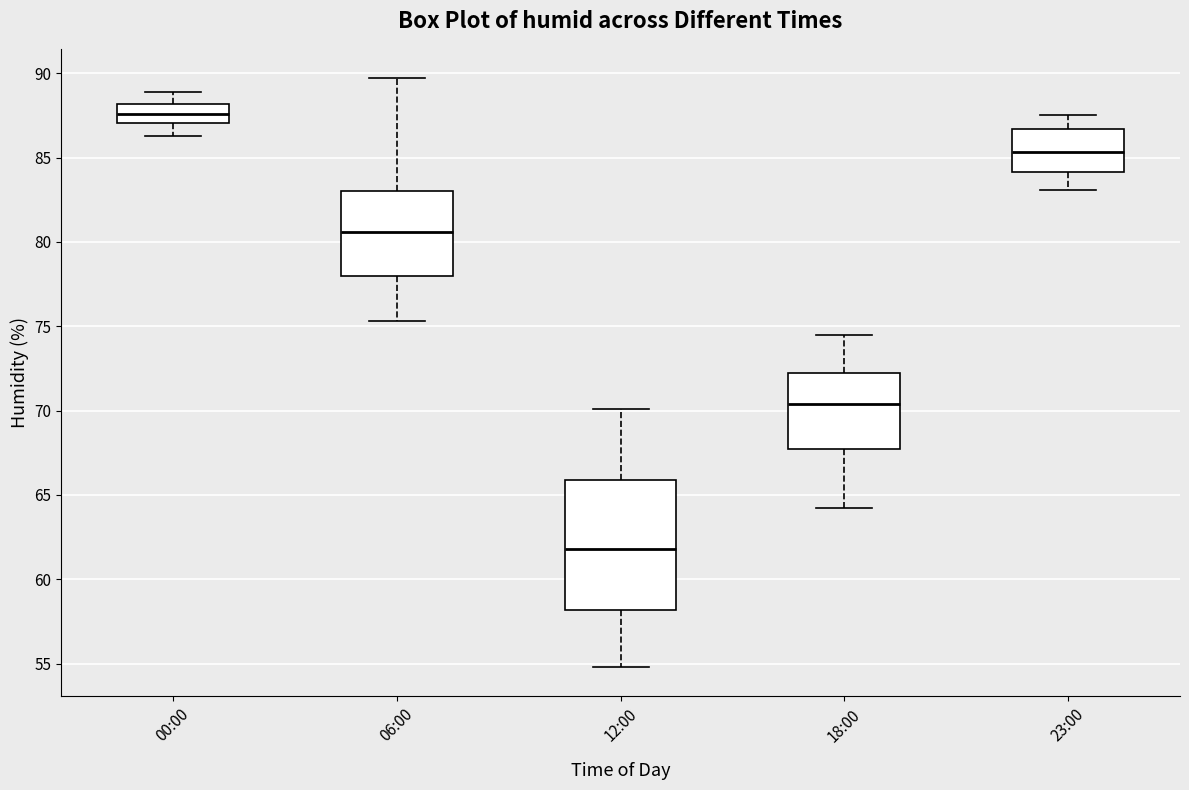

Which box has the highest median line?

00:00